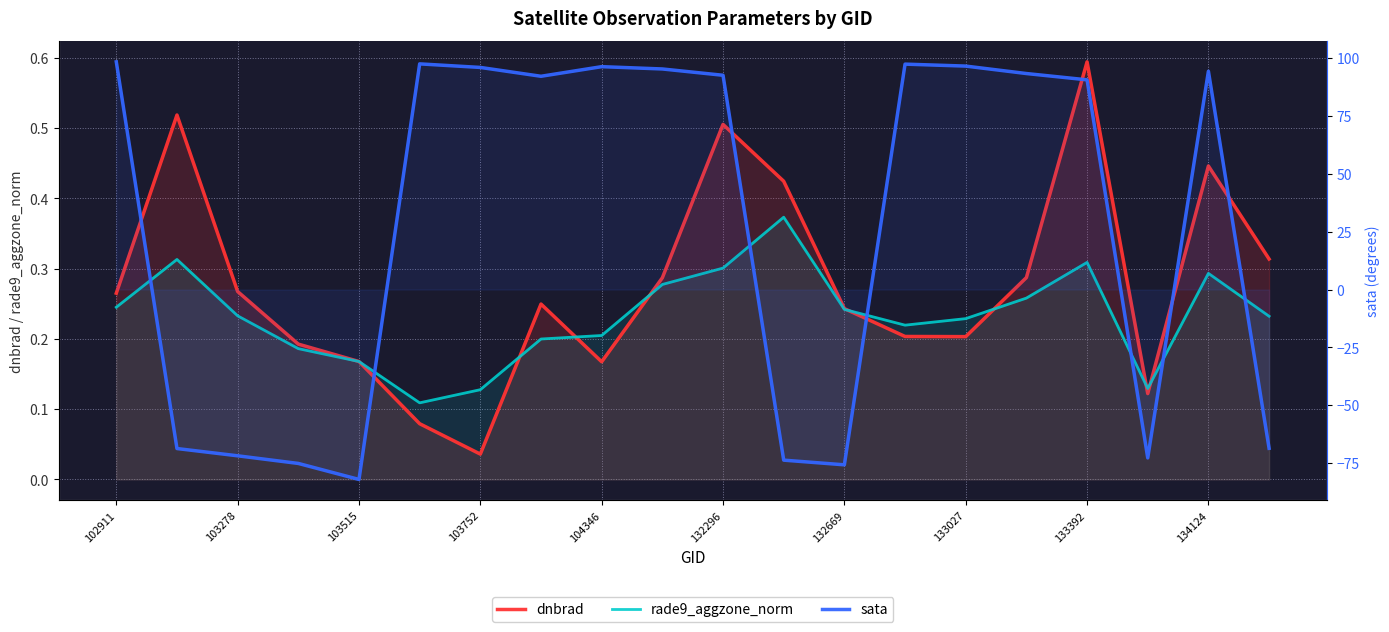

What is the difference between the rade9_aggzone_norm values at 134124 and 13?

0.1